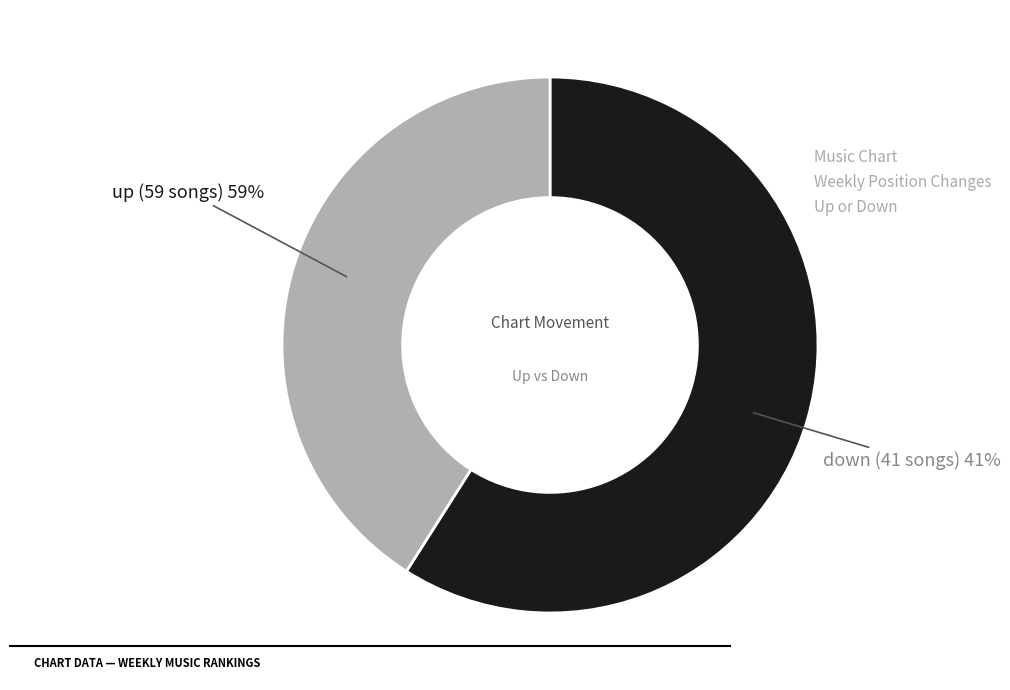

Does any single category account for the majority?

Yes